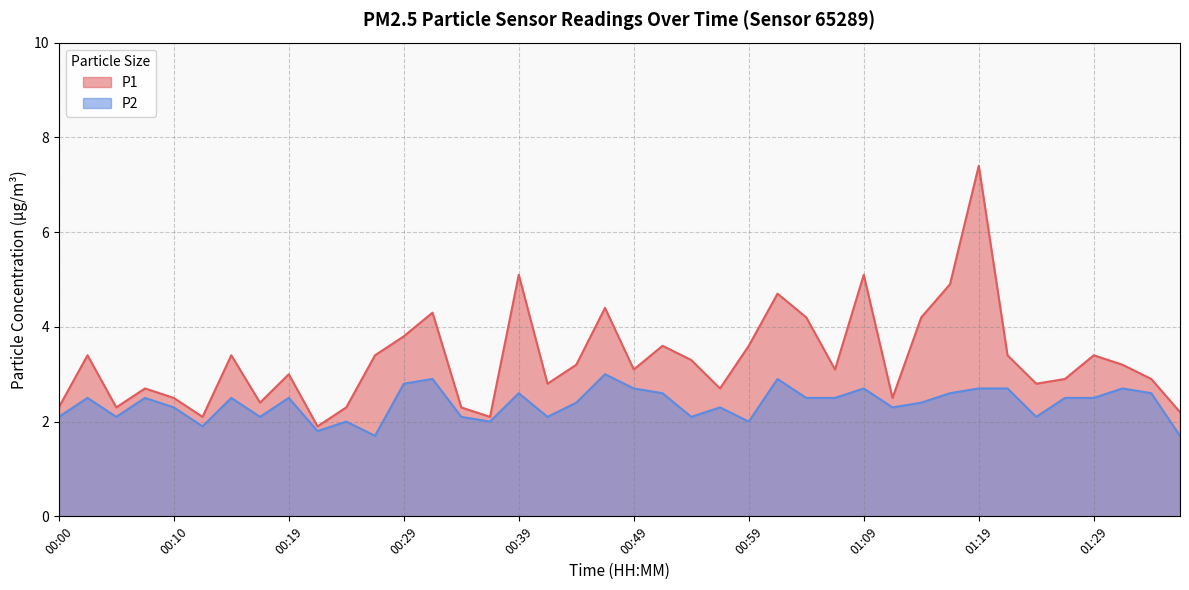

What is the difference between the maximum and minimum values in the P1 series?

5.5